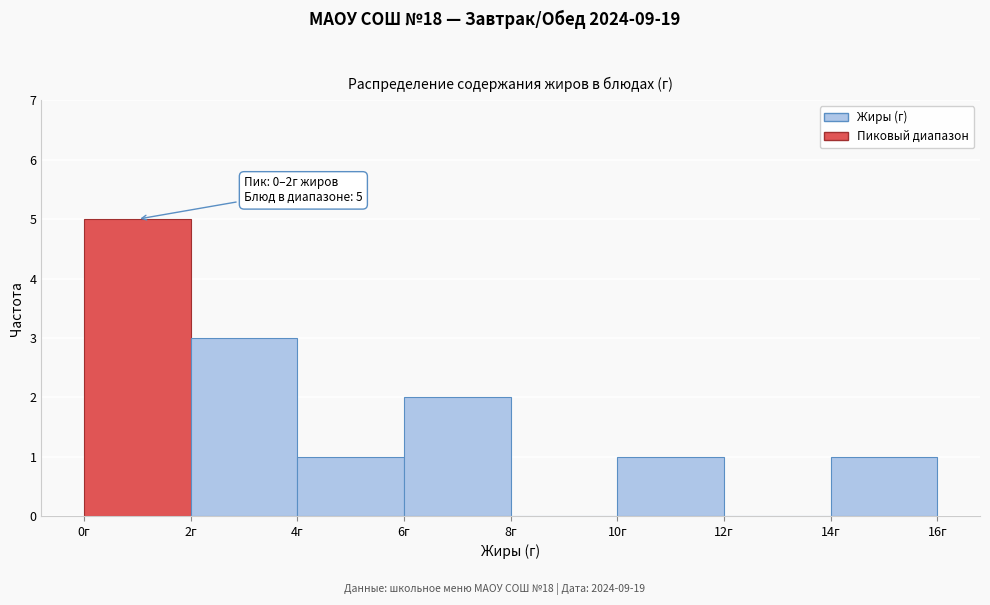

Over which range of the x-axis is the bar tallest?

0 to 2